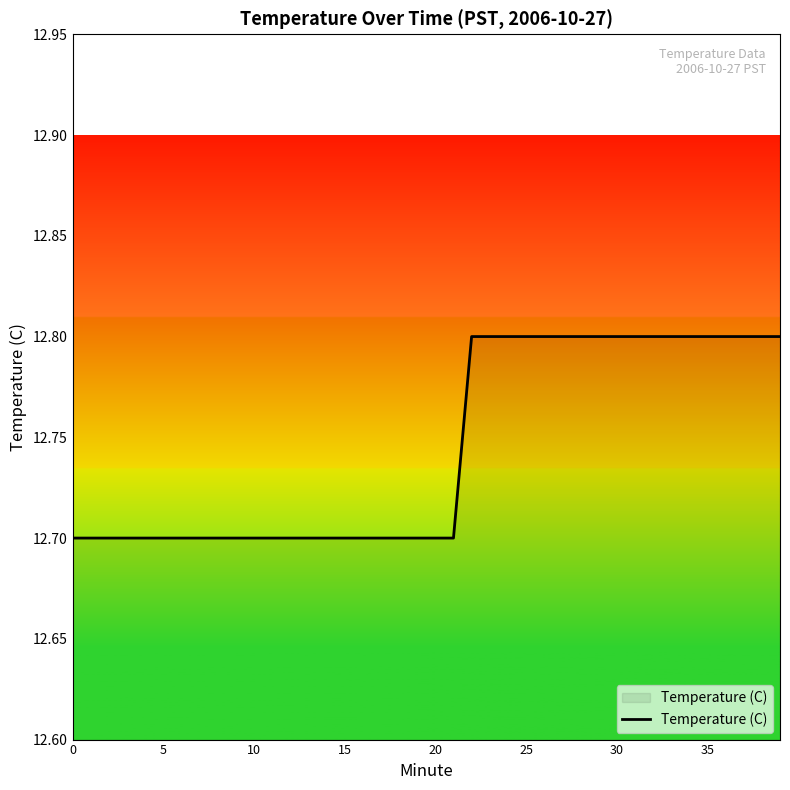

What is the minimum value shown in the chart?

12.7